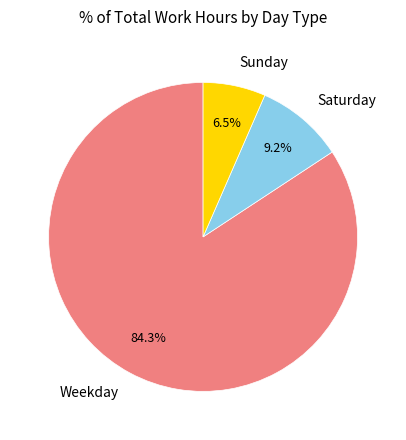

Combined, do Weekday and Sunday account for over 50%?

Yes